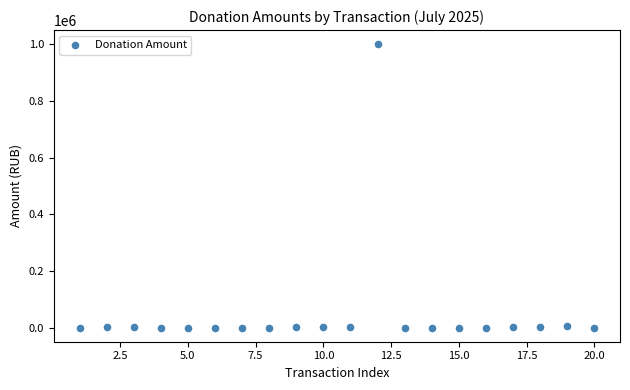

What is the range of X values (max minus min)?

19